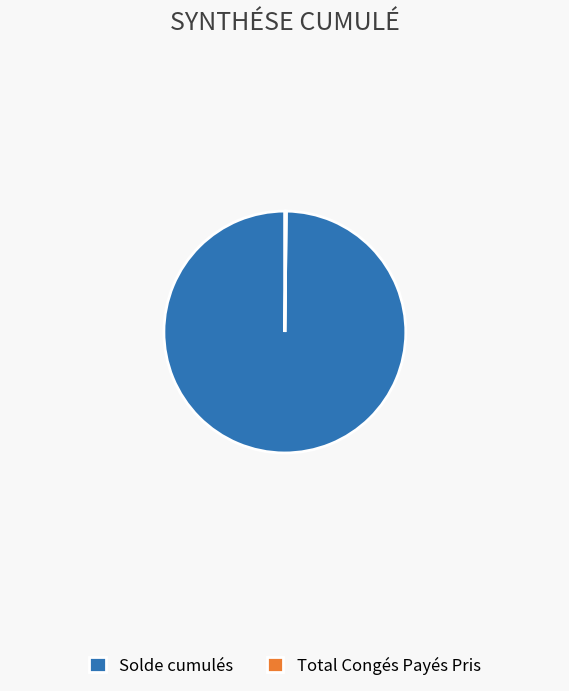

Which slice is the largest?

Solde cumulés